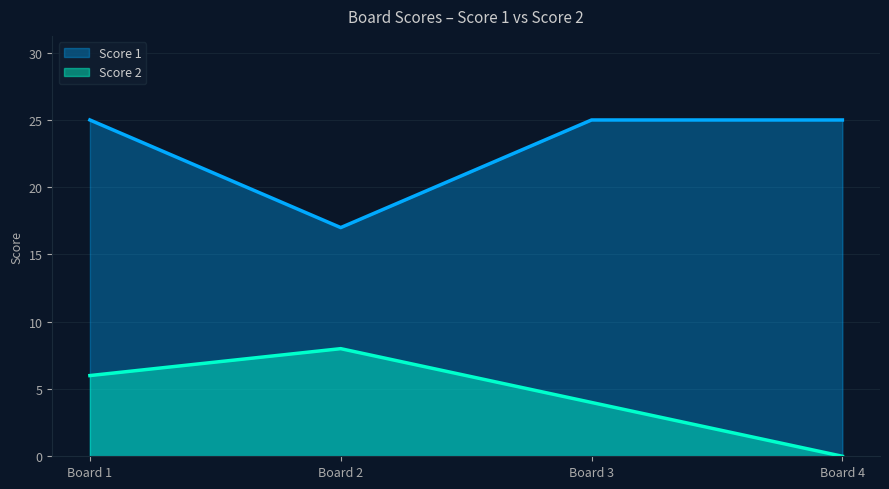

Is the value of Score 1 at Board 4 greater than the value of Score 2 at Board 2?

Yes